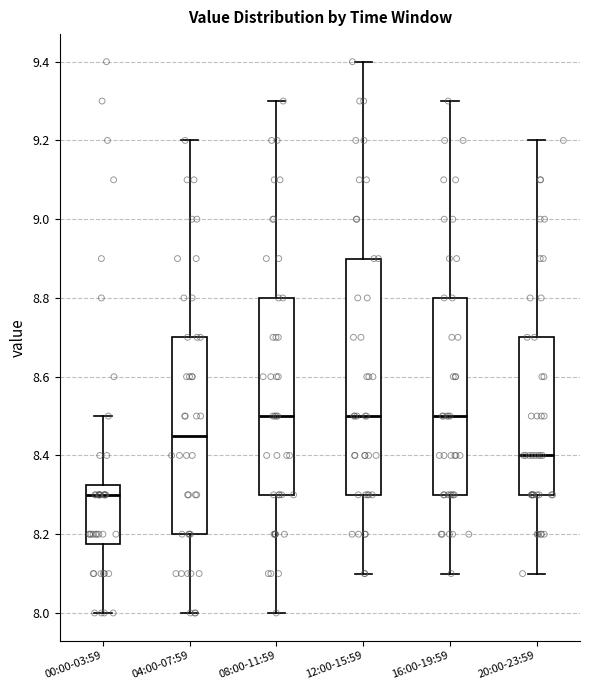

Reading left to right, read every box against the y-axis: the position of its median line, the range the box covers, and the ends of its whiskers. The values are not printed on the chart, so give them approximately, as read against the axis.

00:00-03:59: median 8.30, box 8.18 to 8.32, whiskers 8.00 to 8.50
04:00-07:59: median 8.46, box 8.20 to 8.70, whiskers 8.00 to 9.20
08:00-11:59: median 8.50, box 8.30 to 8.80, whiskers 8.00 to 9.30
12:00-15:59: median 8.50, box 8.30 to 8.90, whiskers 8.10 to 9.40
16:00-19:59: median 8.50, box 8.30 to 8.80, whiskers 8.10 to 9.30
20:00-23:59: median 8.40, box 8.30 to 8.70, whiskers 8.10 to 9.20